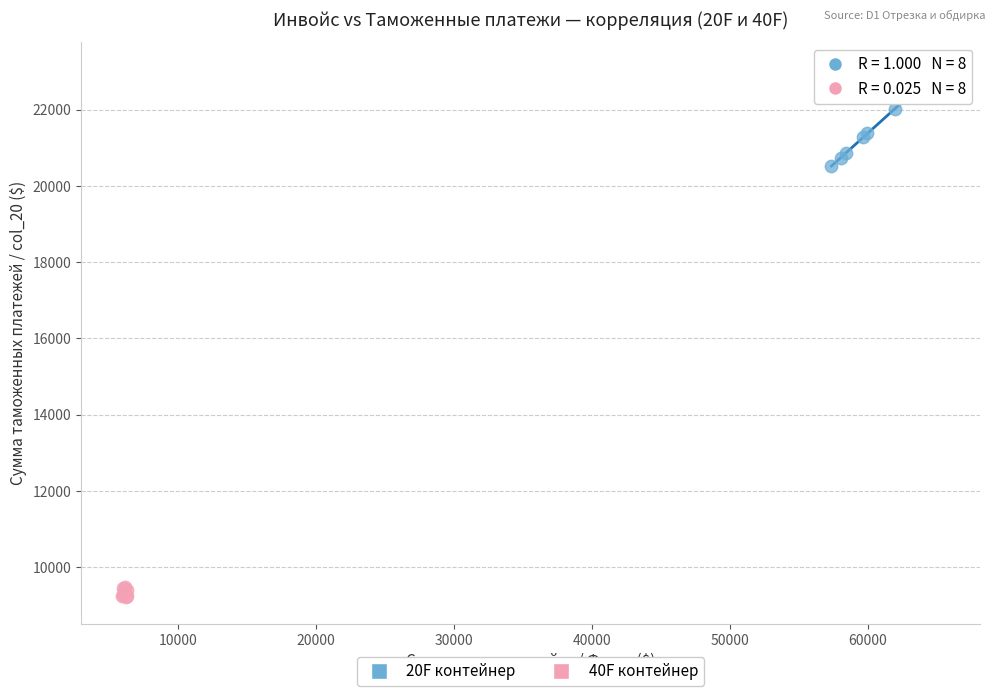

Which series has the largest Y range (max minus min)?

20F контейнер